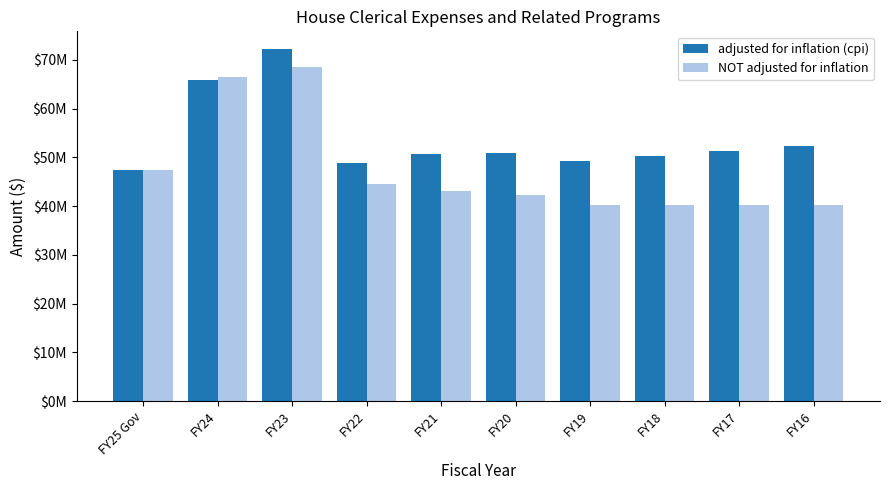

What position from the right is FY19?

4